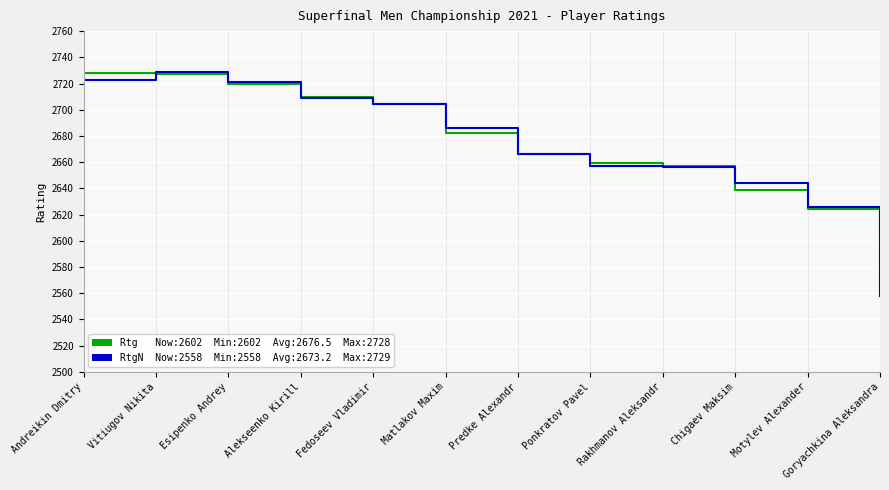

What is the greatest value displayed?

2729